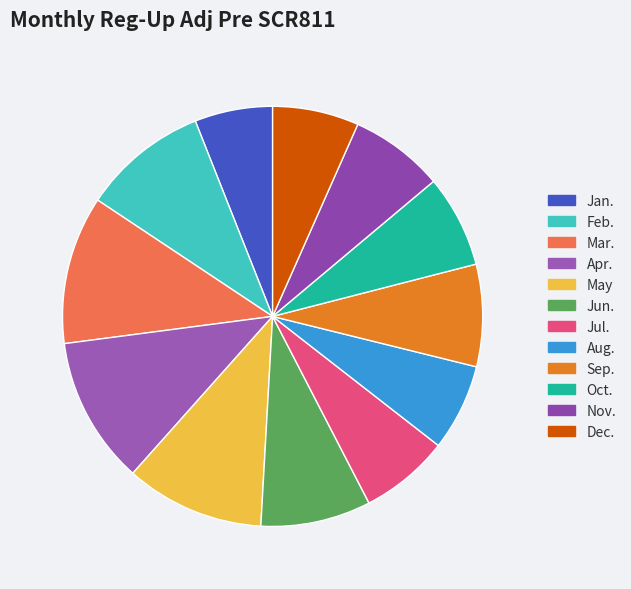

How many slices are in this pie chart?

12